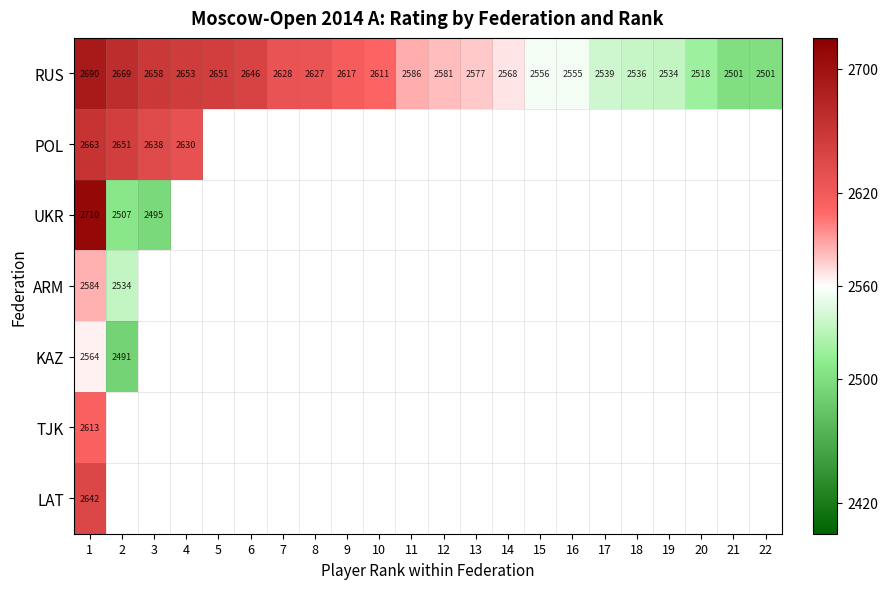

What is the sum of the RUS values at 22 and 11?

5087